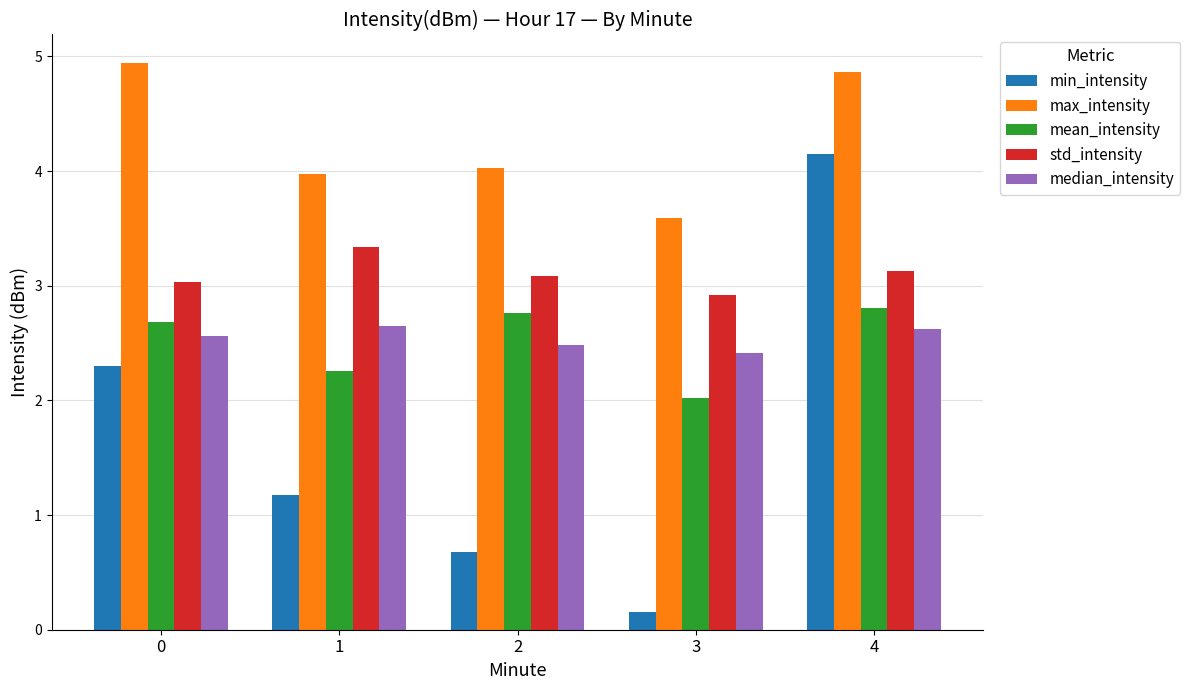

True or false: std_intensity has a value of 4.1 at 3.

False